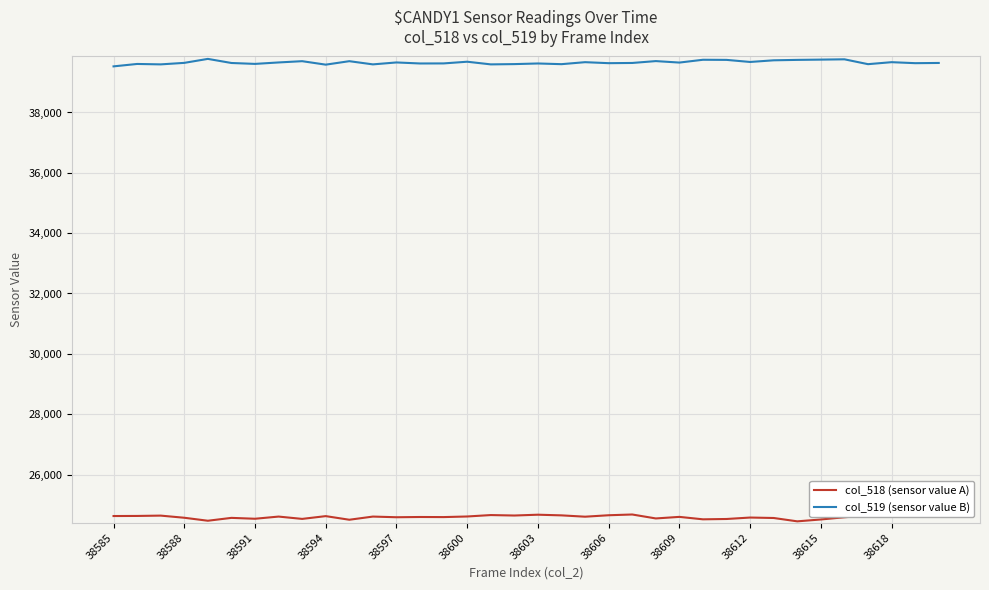

True or false: col_519 (sensor value B) and col_518 (sensor value A) cross at least once.

False